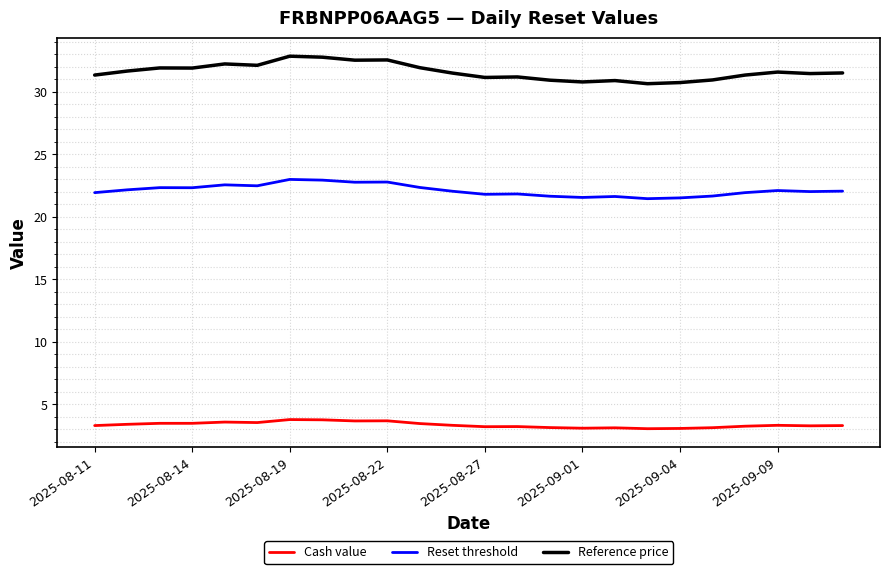

What is the minimum value shown in the chart?

3.1